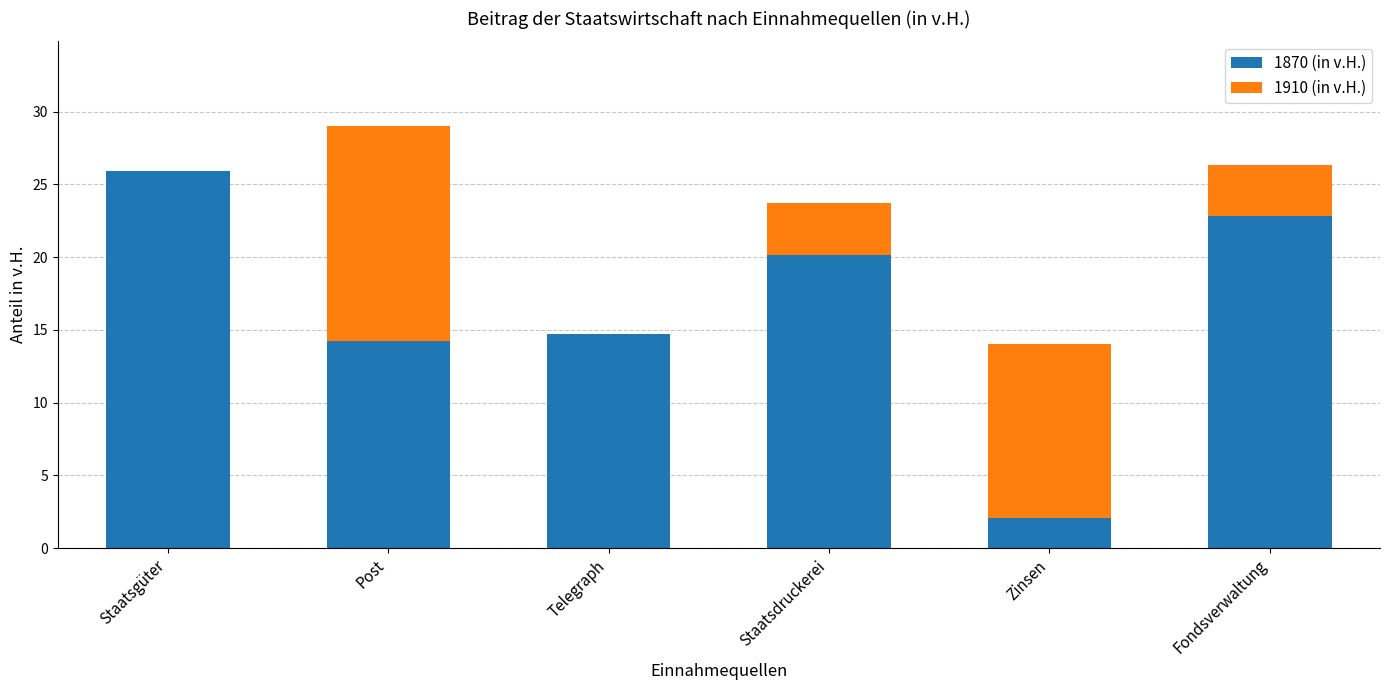

How many data points in 1870 (in v.H.) are above 20?

3